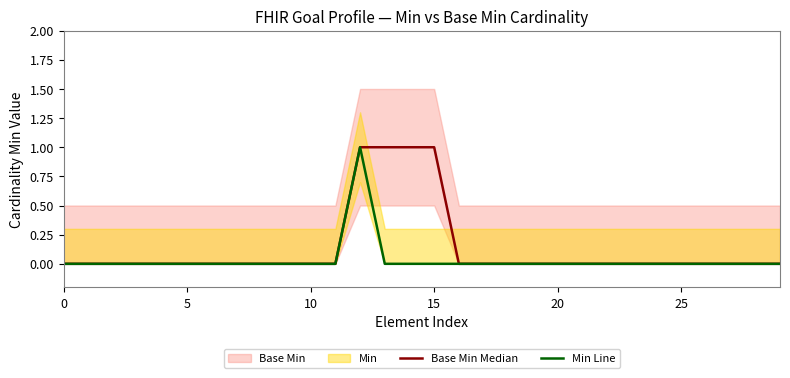

What is the sum of all Min Line values?

1